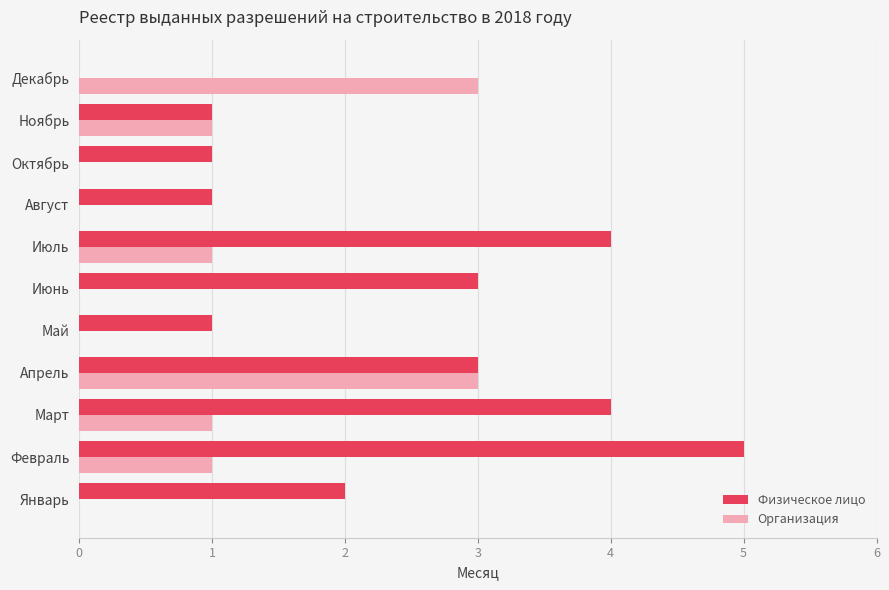

True or false: Физическое лицо has a value of 3 at Апрель.

True